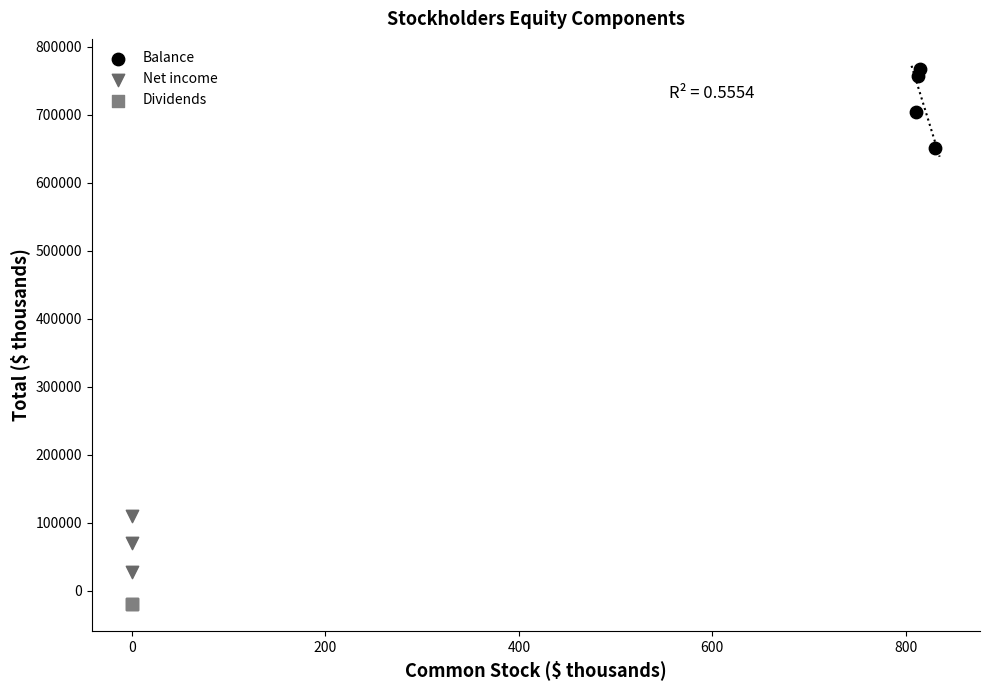

Which series reaches the minimum Y coordinate?

Dividends